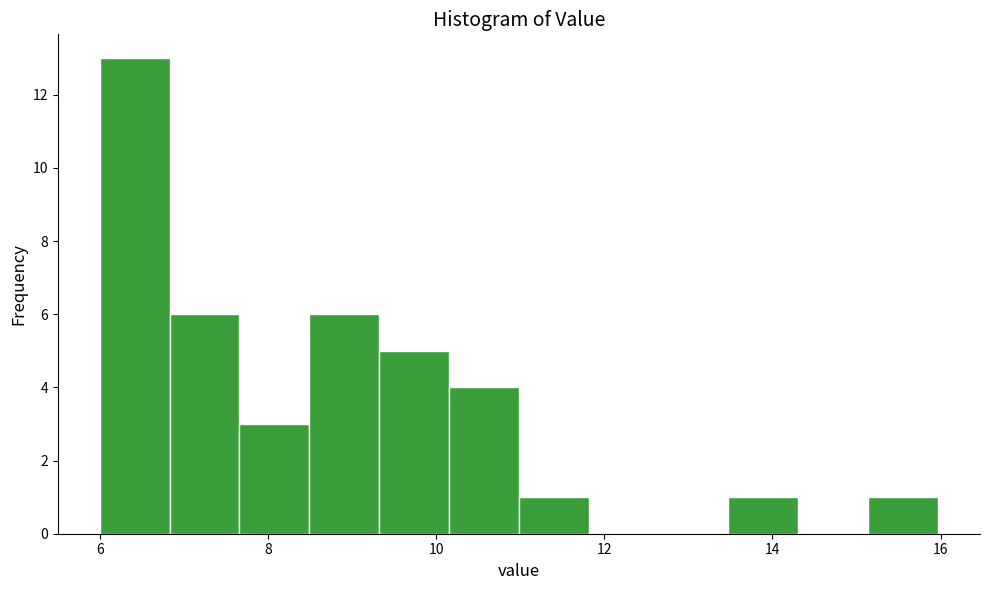

Reading left to right, transcribe this chart: for each bar, give the range it covers on the x-axis and its height. Neither the bar edges nor the heights are printed on the chart, so give them approximately, as read against the axes.

6.0 to 6.8: 13
6.8 to 7.6: 6
7.6 to 8.4: 3
8.4 to 9.4: 6
9.4 to 10.2: 5
10.2 to 11.0: 4
11.0 to 11.8: 1
11.8 to 12.6: 0
12.6 to 13.4: 0
13.4 to 14.4: 1
14.4 to 15.2: 0
15.2 to 16.0: 1